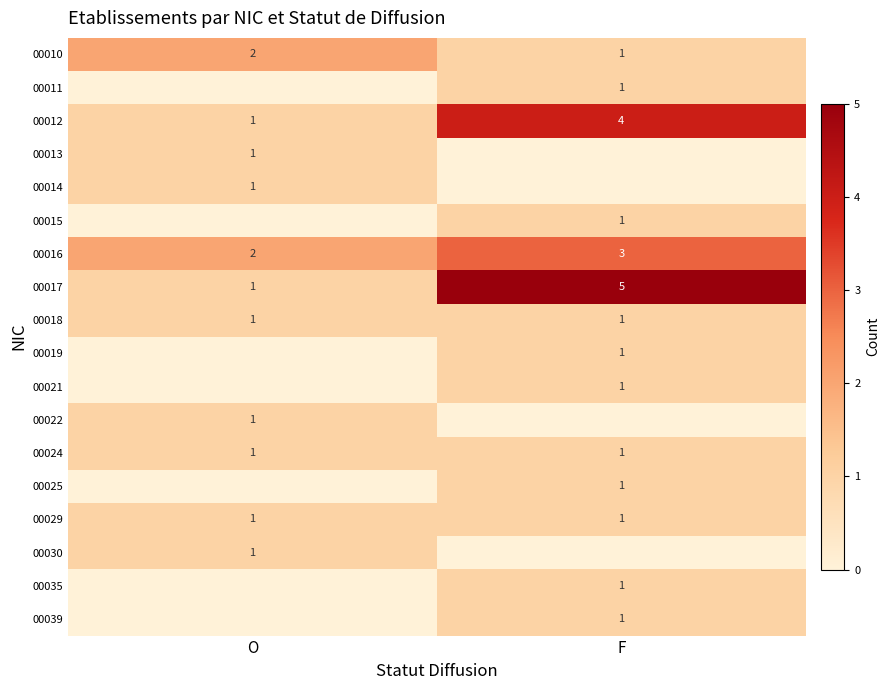

True or false: 00017 has a value of 1 at O.

True